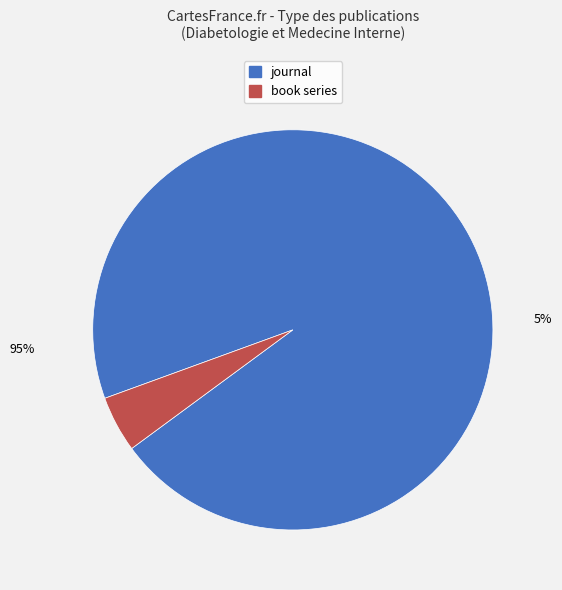

Which slice represents more than half of the pie?

journal